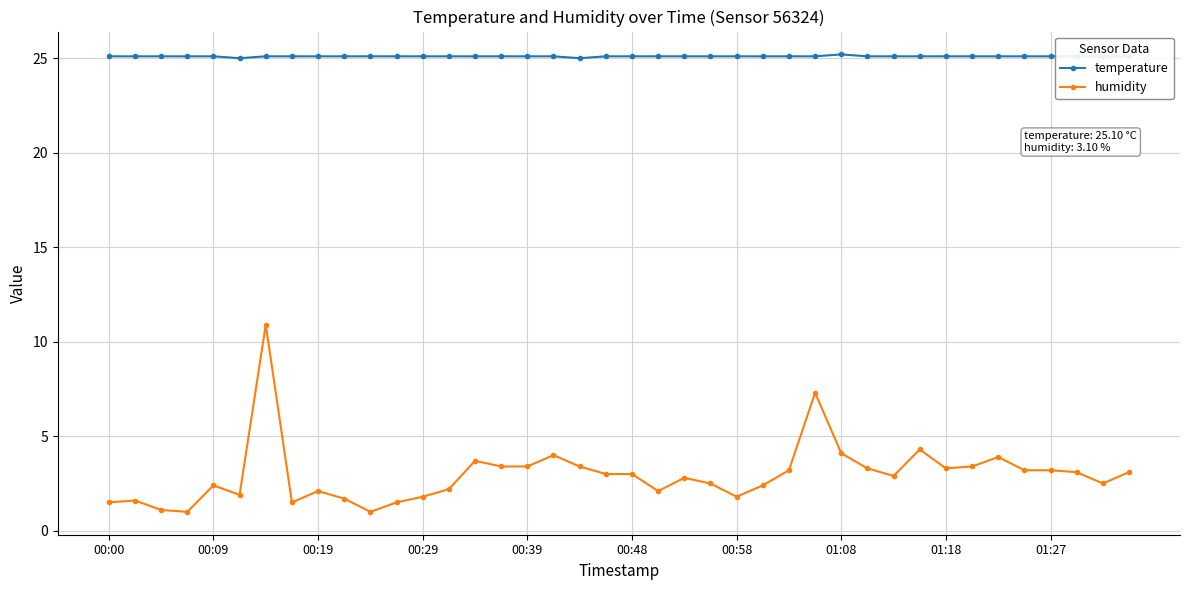

What is the maximum value for temperature?

25.2